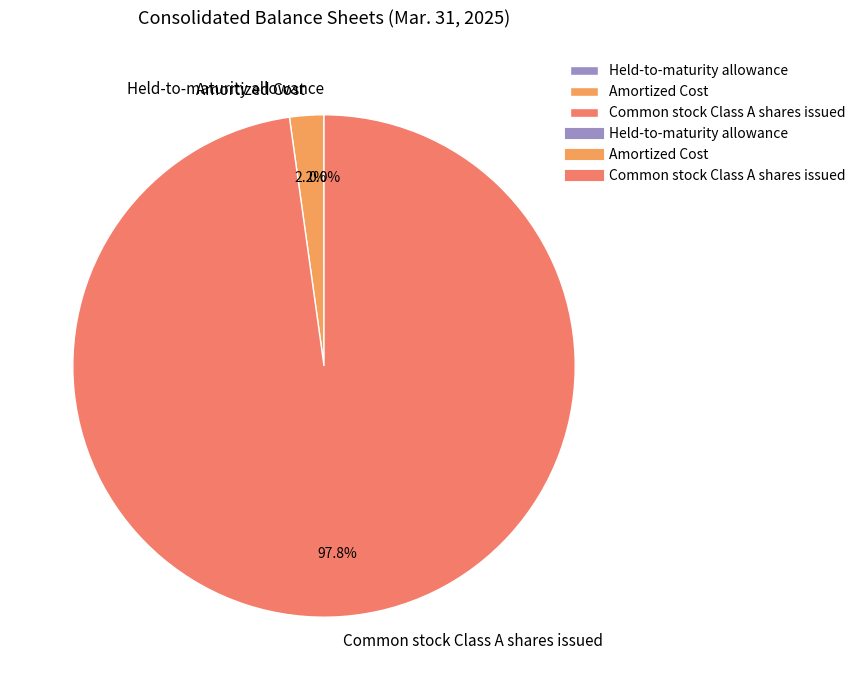

What percentage is the Common stock Class A shares issued slice, to the nearest percent?

98%